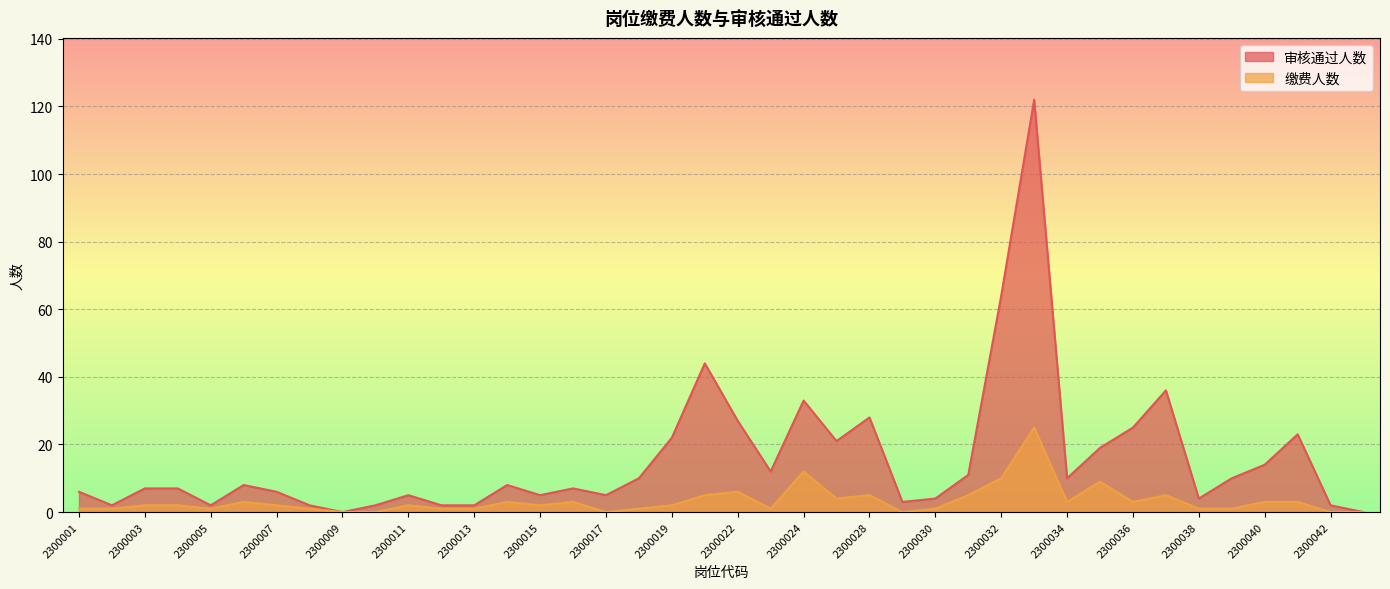

What is the sum of all 审核通过人数 values?

620